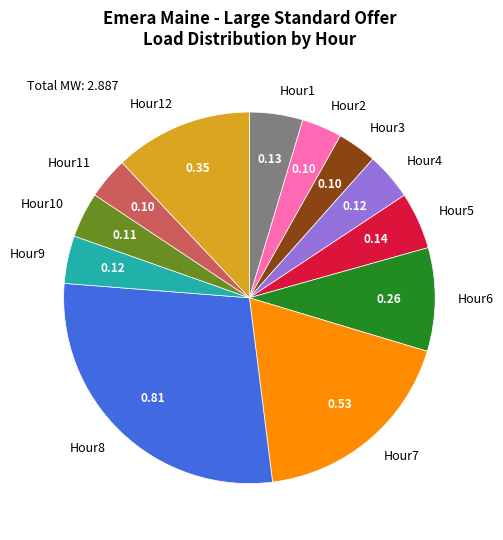

The Hour8 slice represents 46% of the pie. True or false?

False